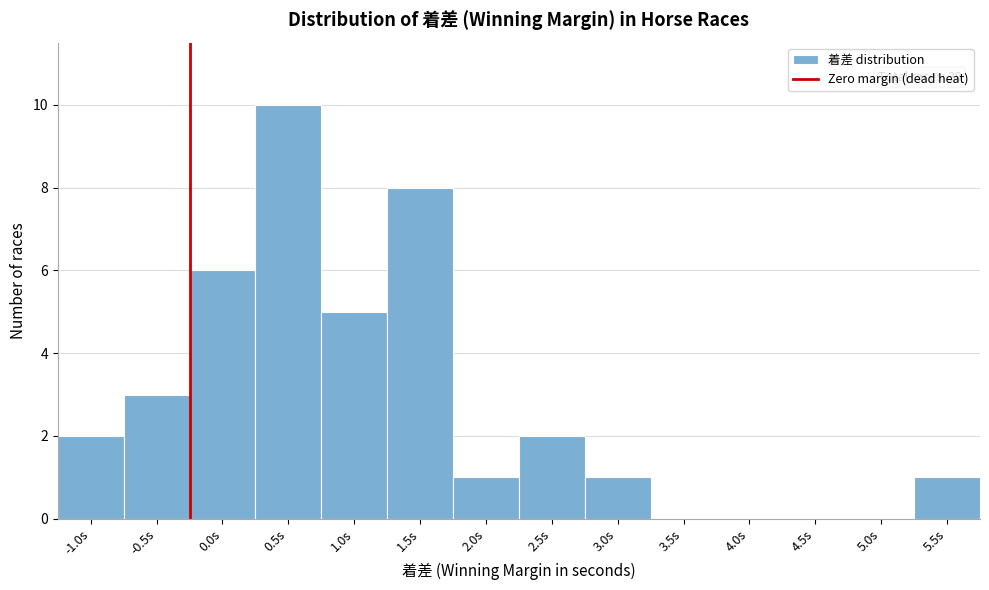

Reading left to right, list all the values displayed in this chart.

-1.0s=2	-0.5s=3	0.0s=6	0.5s=10	1.0s=5	1.5s=8	2.0s=1	2.5s=2	3.0s=1	3.5s=0	4.0s=0	4.5s=0	5.0s=0	5.5s=1